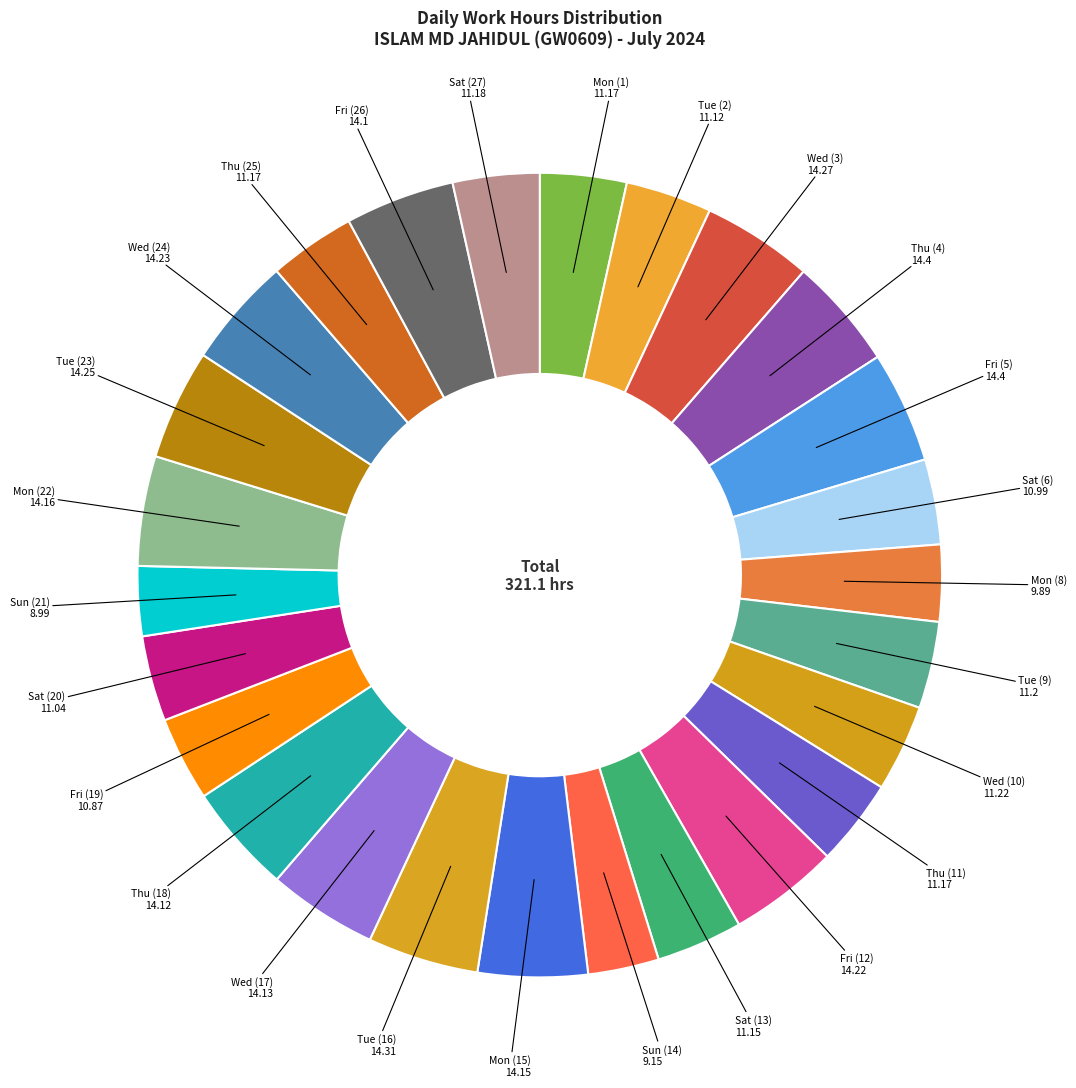

How many slices are in this pie chart?

26